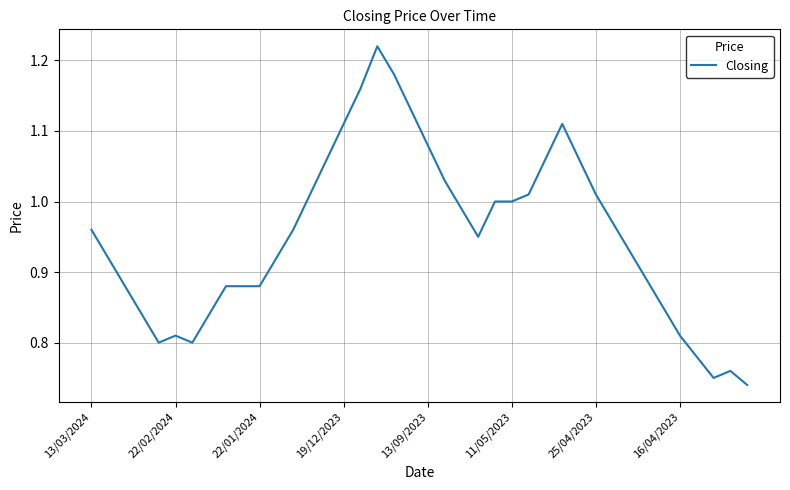

What is the difference between the maximum and minimum values?

0.5